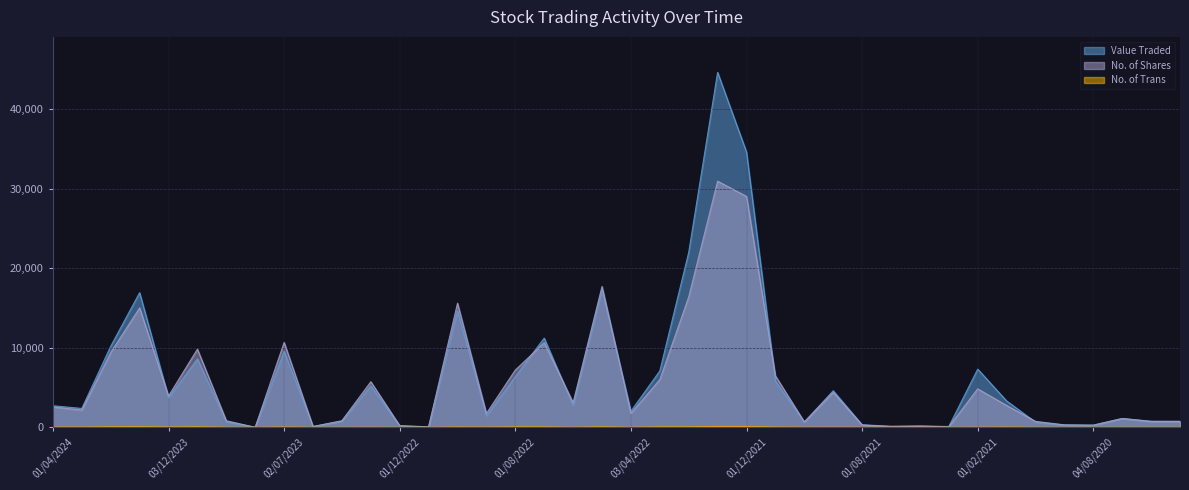

At which category is the sum across all series the highest?

02/01/2022